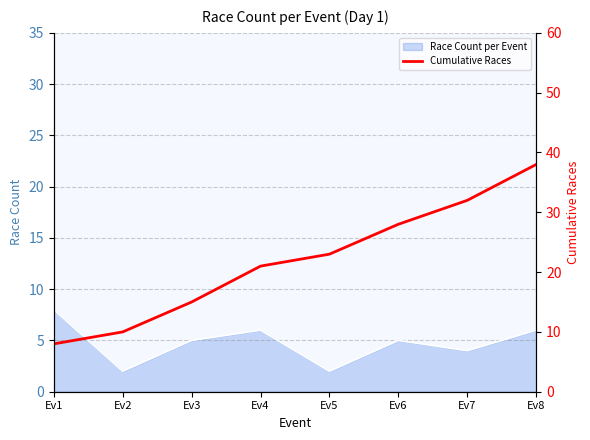

The Race Count per Event series shows 2 at Ev5. True or false?

True